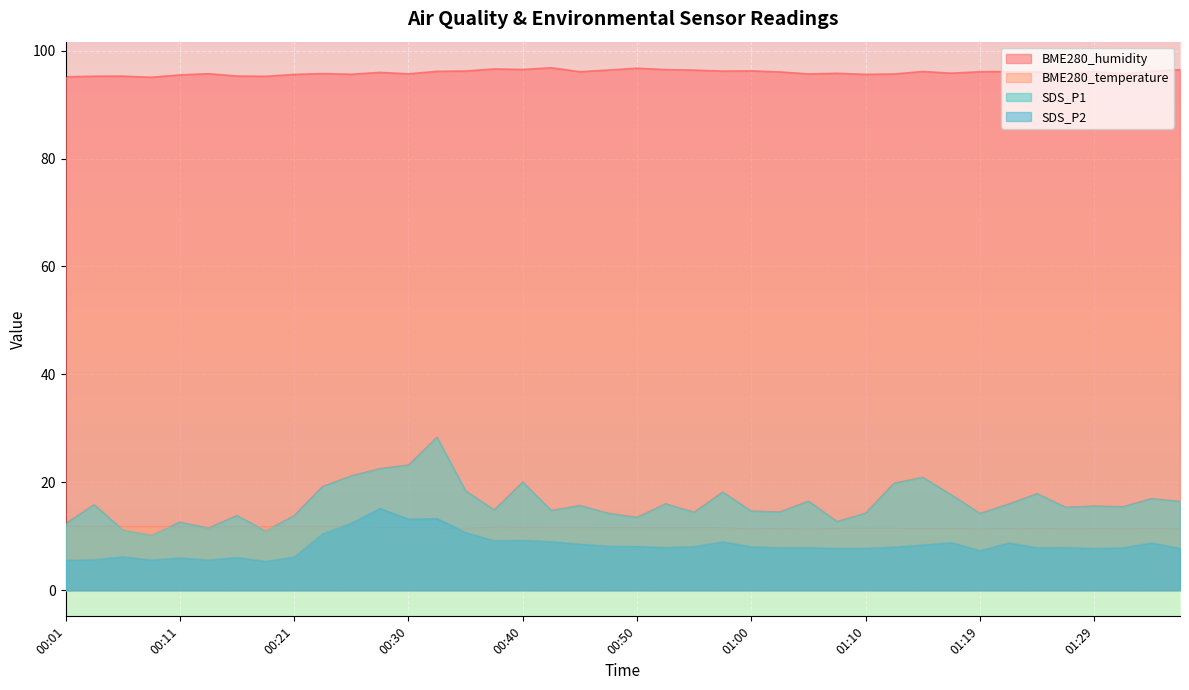

What is the sum of all BME280_humidity values?

3836.8